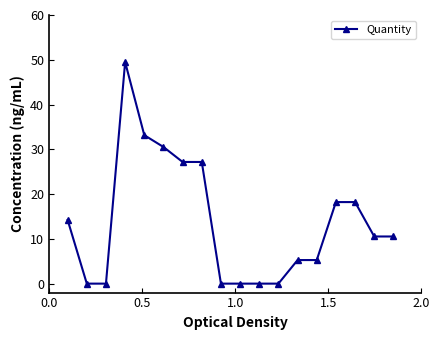

What is the value of the 8th point from the left?

27.2